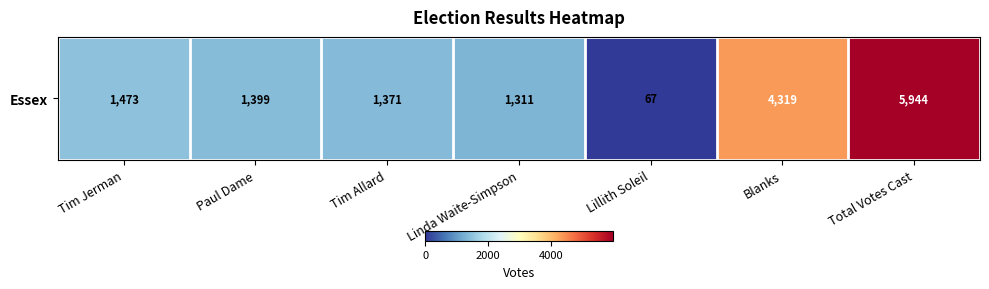

How many data points are above 1399?

3